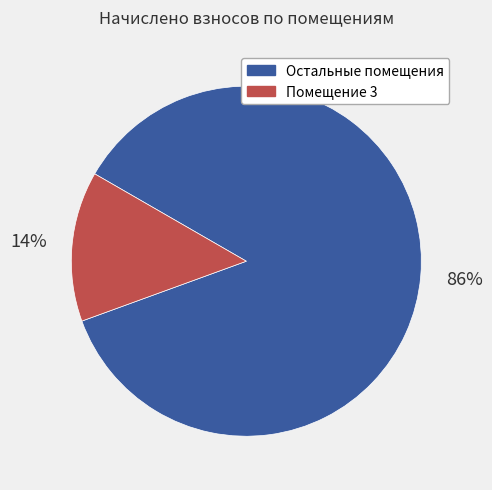

Does any single category account for the majority?

Yes